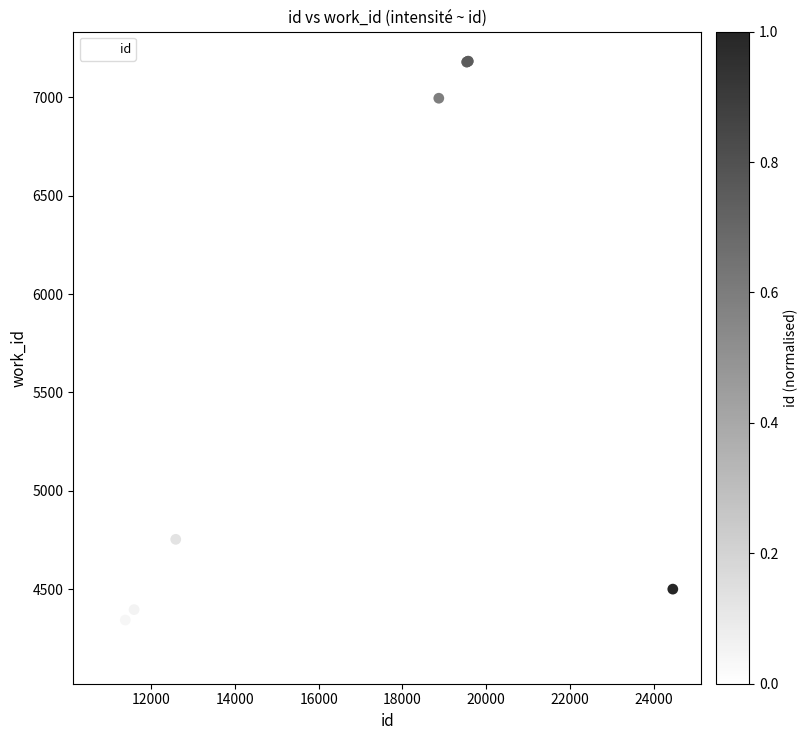

What Y value in the scatter plot is closest to 5677?

4754